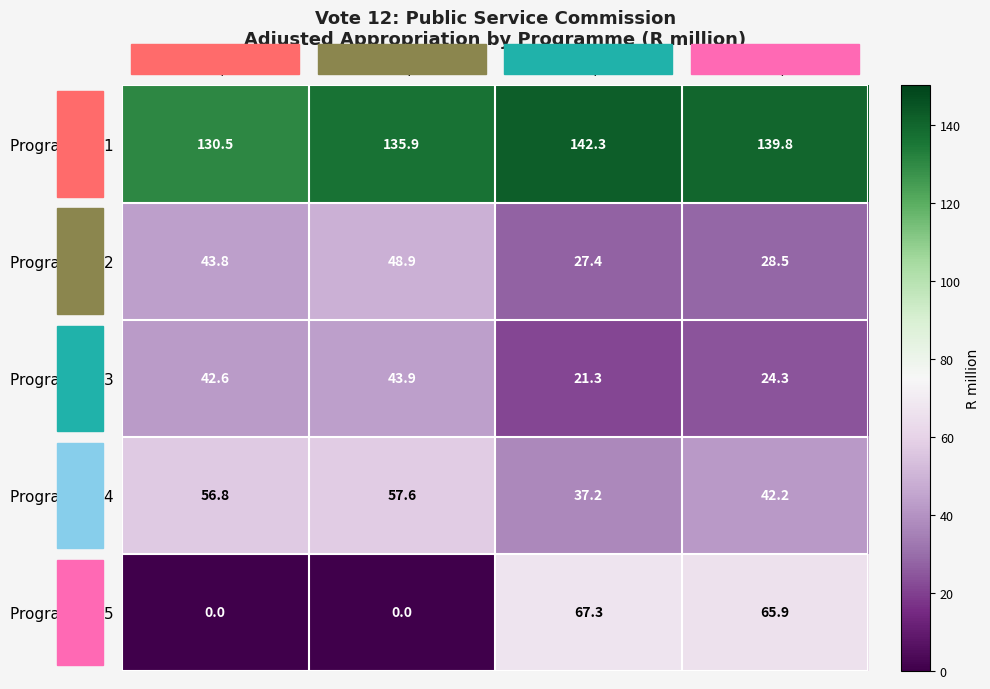

What is the difference between the Programme 5 values at 2022/23 and 2021/22?

67.3